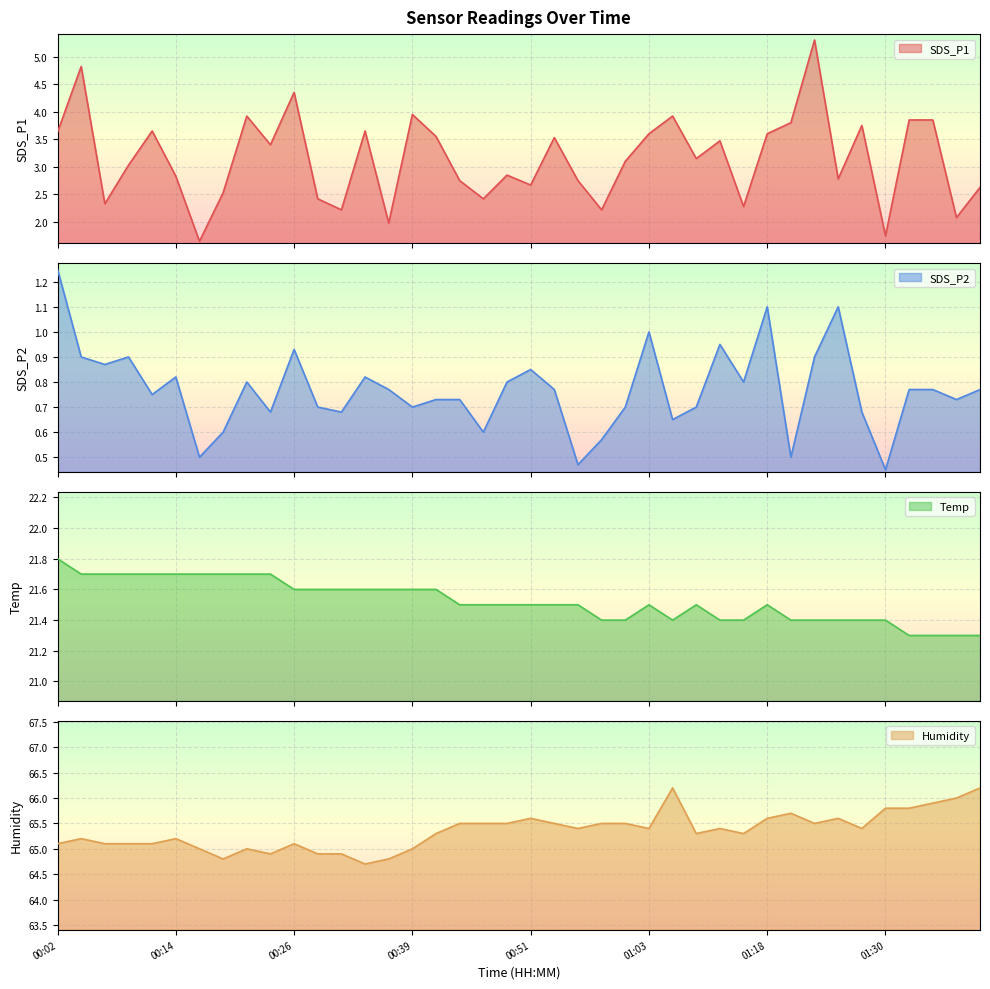

True or false: Humidity and Temp intersect in this chart.

False